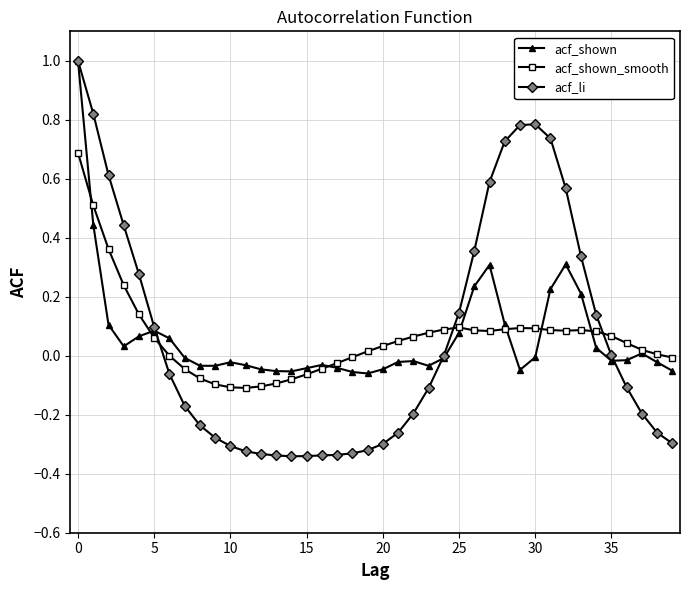

Which series has the largest range (max minus min)?

acf_li